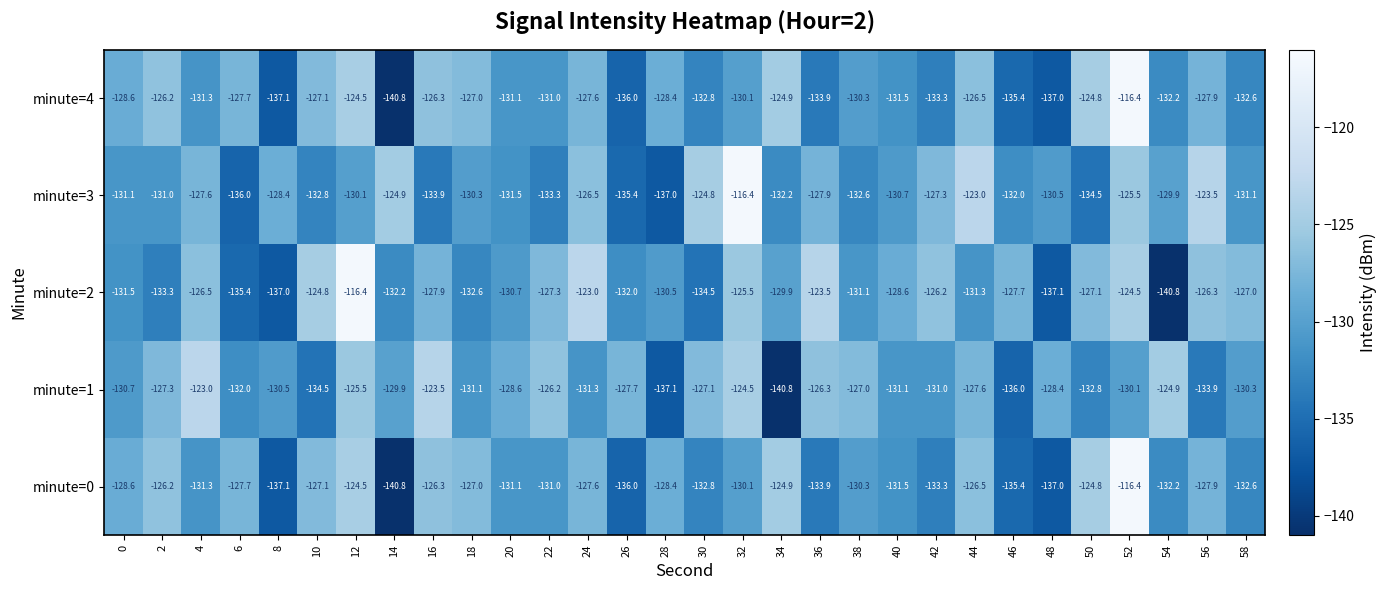

Rank the categories by minute=0 value from lowest to highest.

14, 8, 48, 26, 46, 36, 42, 30, 58, 54, 40, 4, 20, 22, 38, 32, 0, 28, 56, 6, 24, 10, 18, 44, 16, 2, 34, 50, 12, 52